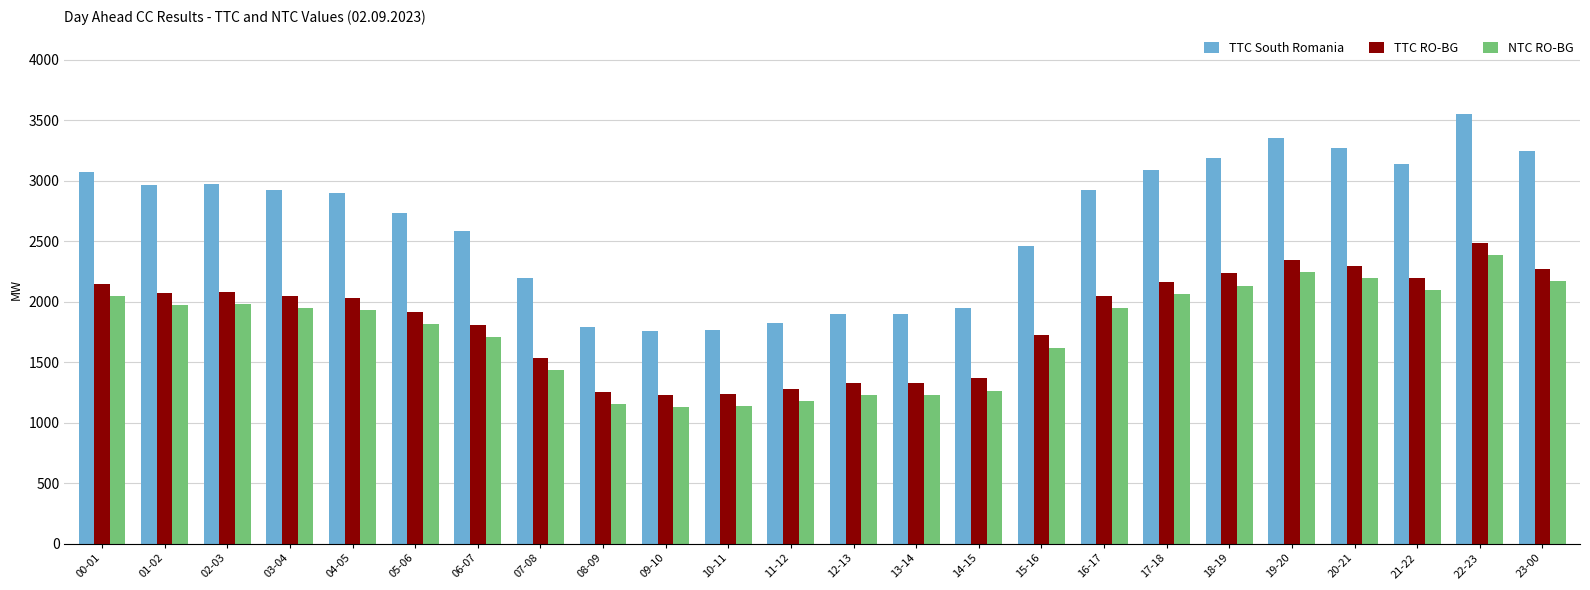

Which series changed the most between 05-06 and 07-08?

TTC South Romania